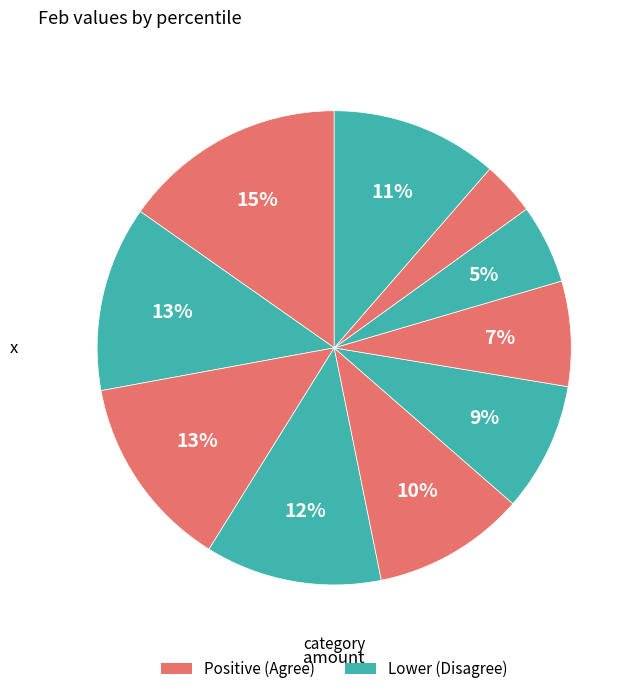

How many segments does this pie chart have?

10